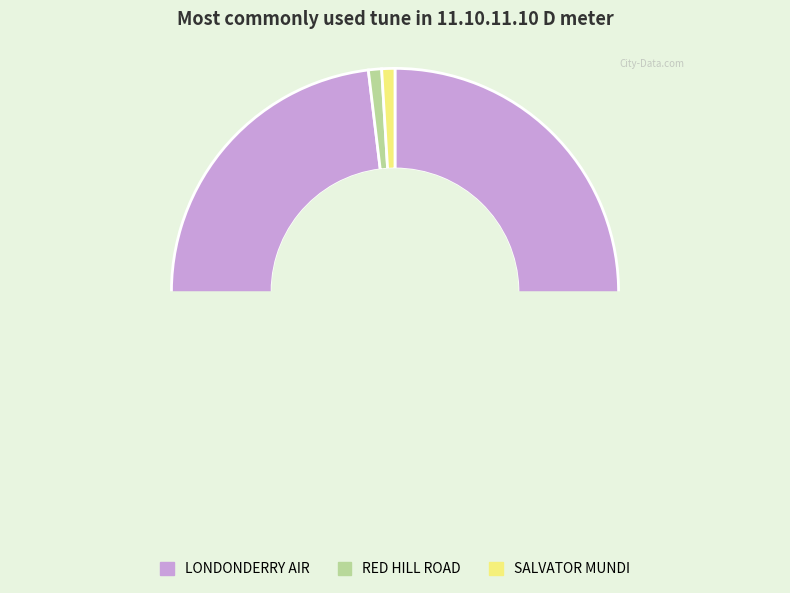

What is the total percentage of LONDONDERRY AIR and SALVATOR MUNDI?

99.0%